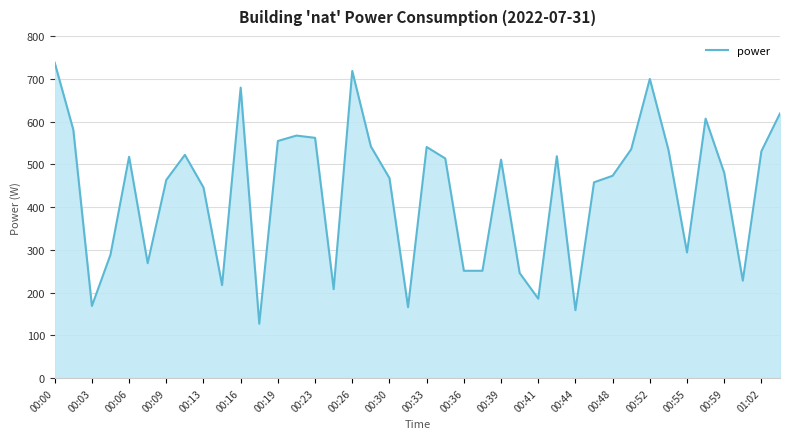

What is the average value?

435.9